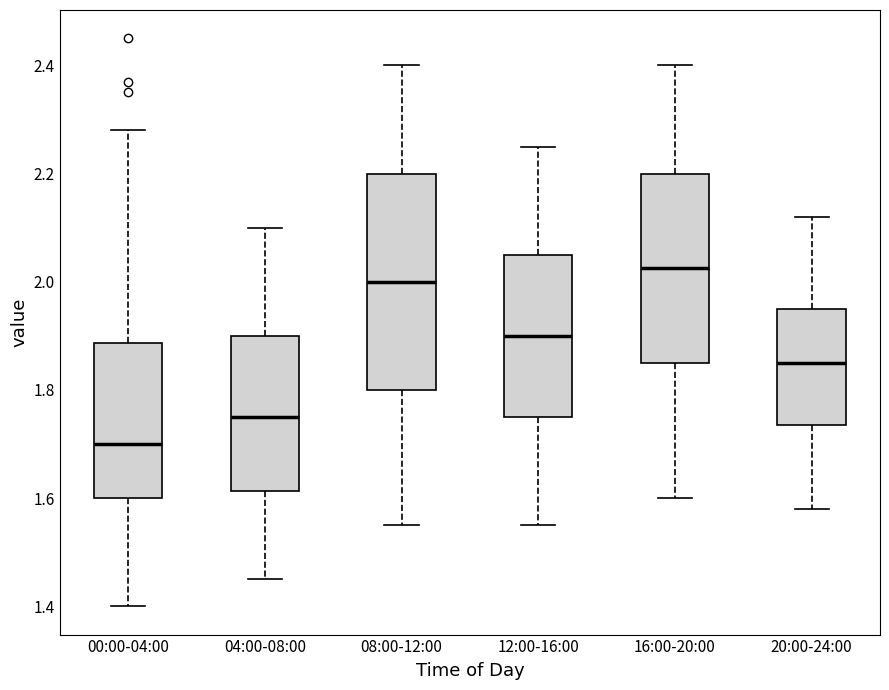

Reading left to right, read every box against the y-axis: the position of its median line, the range the box covers, and the ends of its whiskers. The values are not printed on the chart, so give them approximately, as read against the axis.

00:00-04:00: median 1.70, box 1.60 to 1.88, whiskers 1.40 to 2.28
04:00-08:00: median 1.76, box 1.62 to 1.90, whiskers 1.46 to 2.10
08:00-12:00: median 2.00, box 1.80 to 2.20, whiskers 1.56 to 2.40
12:00-16:00: median 1.90, box 1.76 to 2.06, whiskers 1.56 to 2.26
16:00-20:00: median 2.02, box 1.86 to 2.20, whiskers 1.60 to 2.40
20:00-24:00: median 1.86, box 1.74 to 1.96, whiskers 1.58 to 2.12